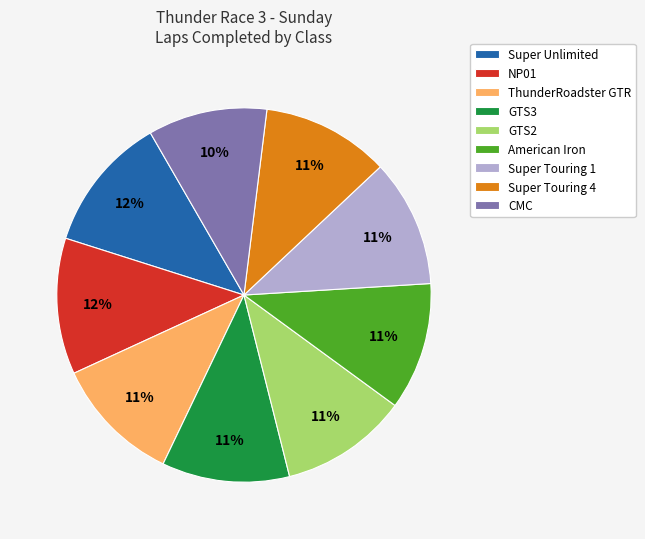

True or false: CMC accounts for 10% of the total.

True